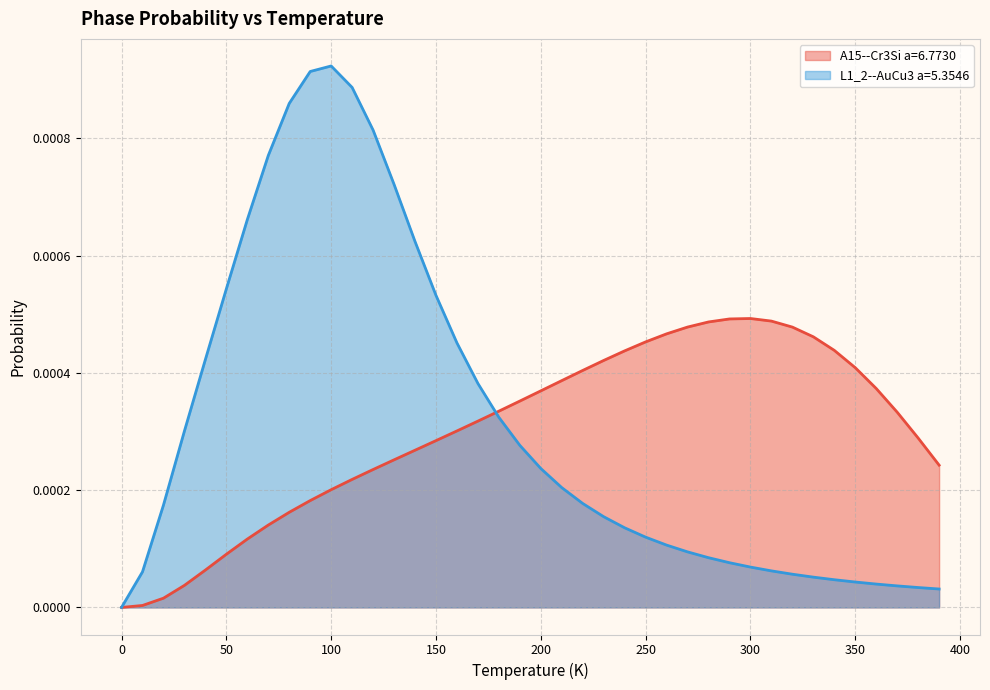

True or false: L1_2--AuCu3 a=5.3546 has a value of 0.0 at 110.0.

False